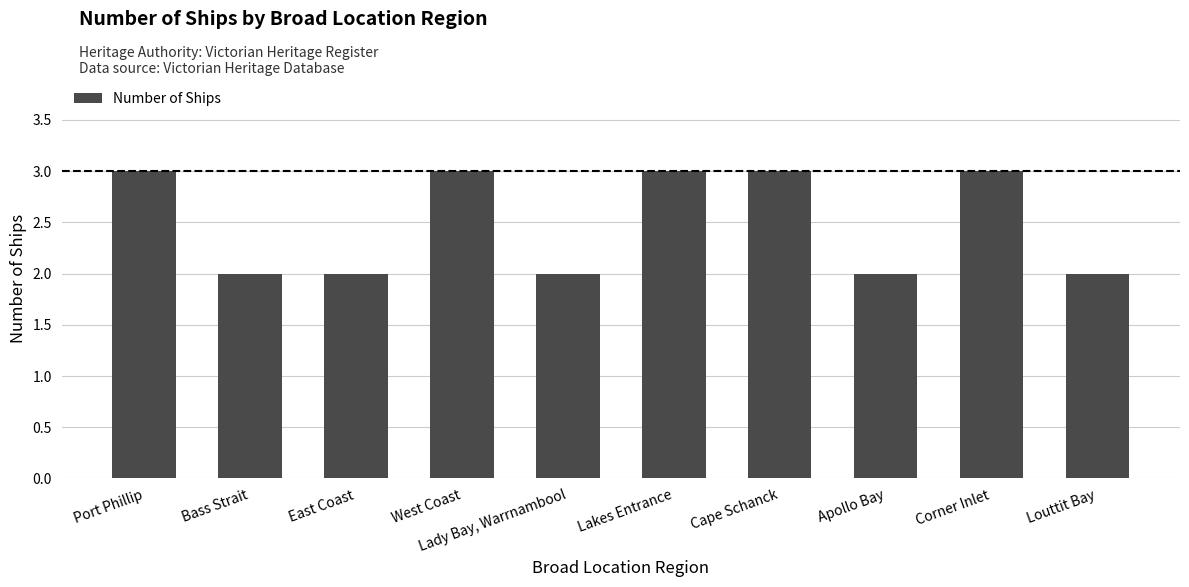

What is the sum of all values?

25